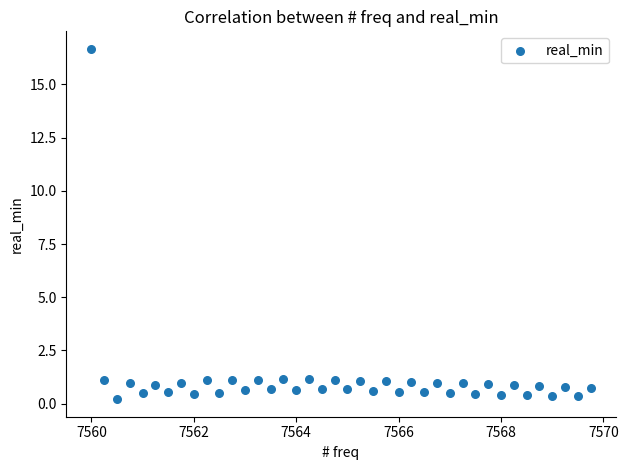

What is the range of X values (max minus min)?

9.8